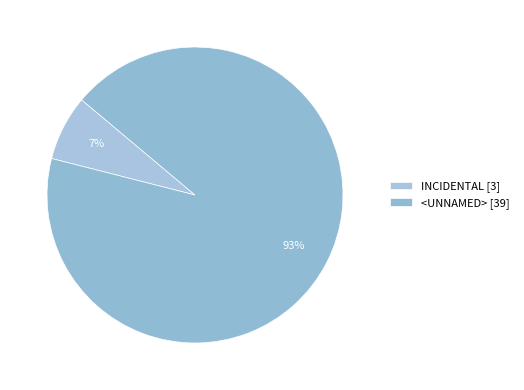

What is the smallest slice in the pie chart?

INCIDENTAL